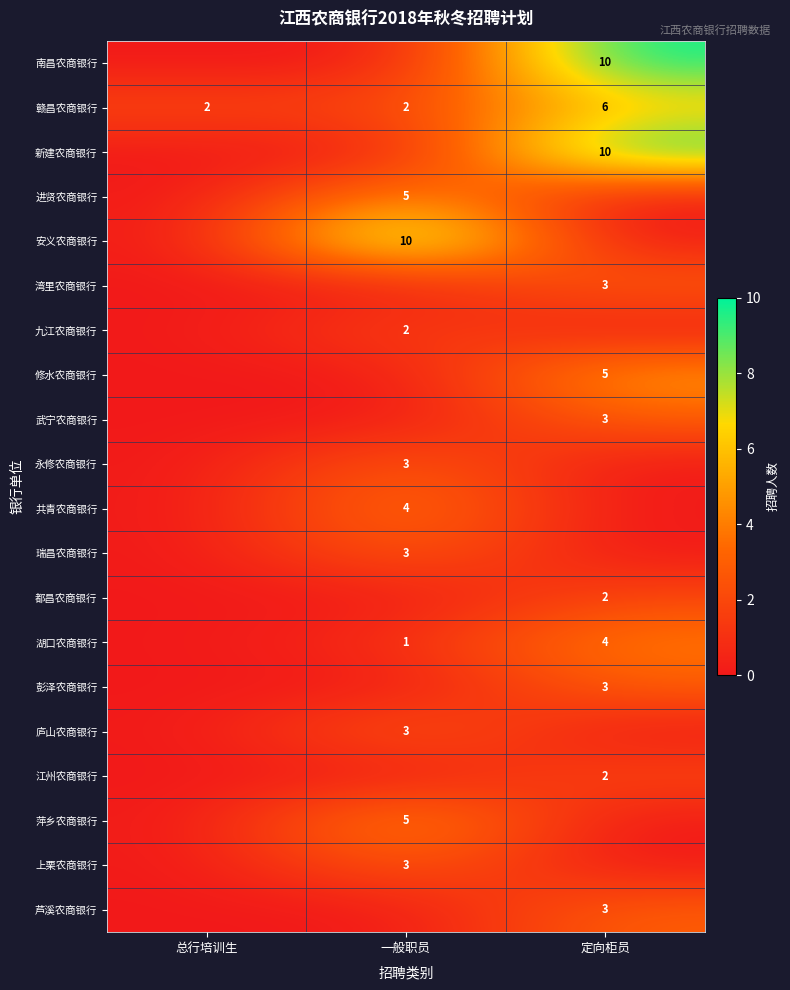

The value of 南昌农商银行 at 定向柜员 is 10. True or false?

True